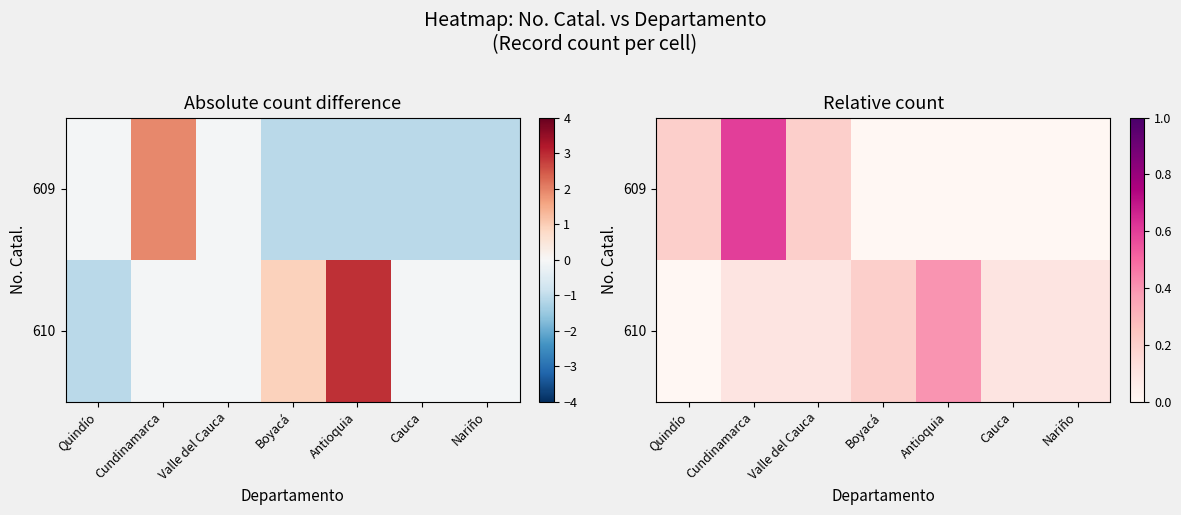

What is the greatest value displayed?

0.6